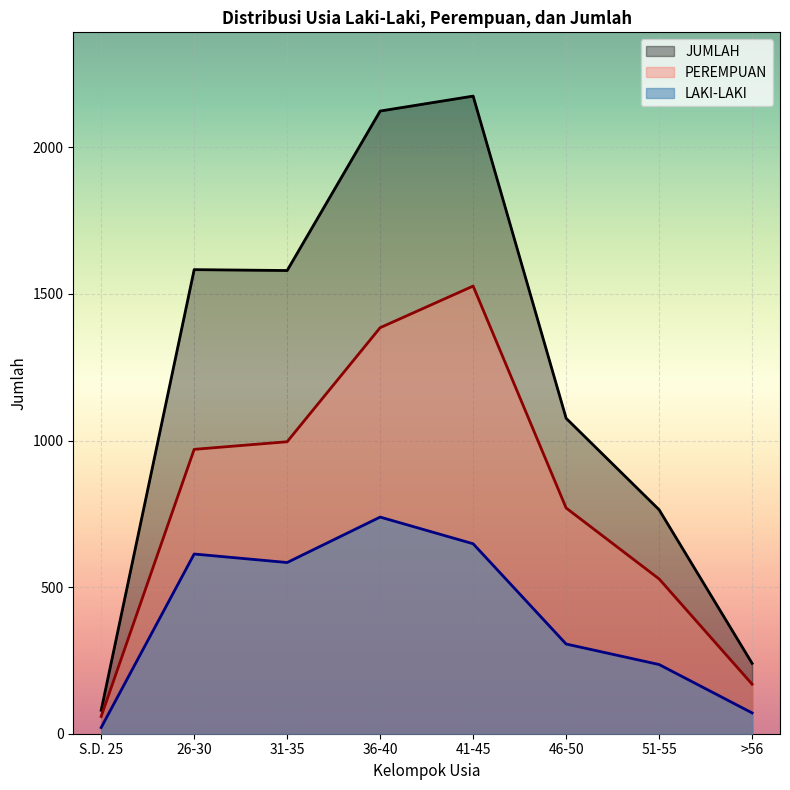

What are all the series names shown in the legend?

JUMLAH, PEREMPUAN, LAKI-LAKI